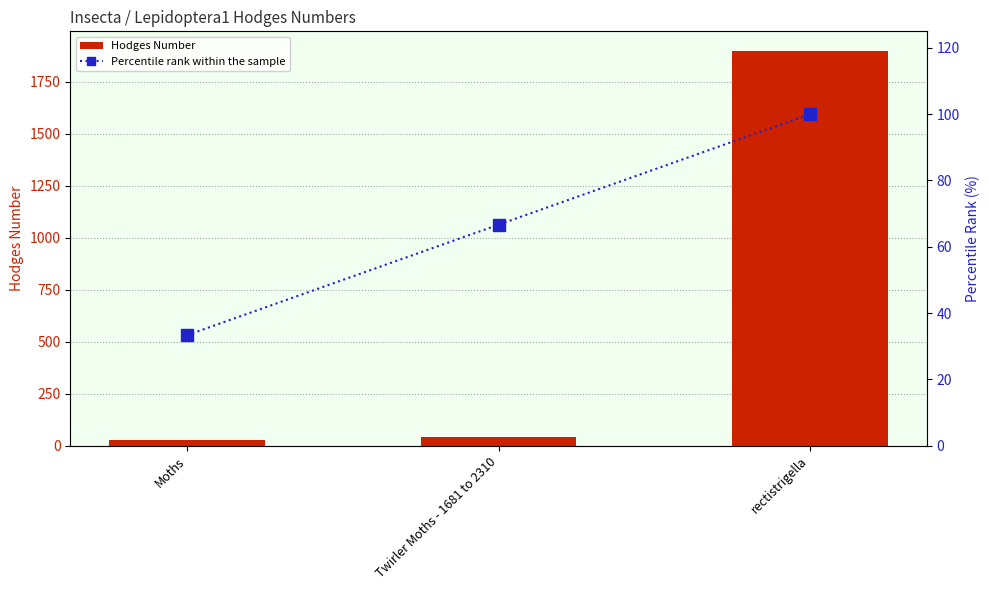

List the series in order of their peak value, highest first.

Hodges Number, Percentile rank within the sample